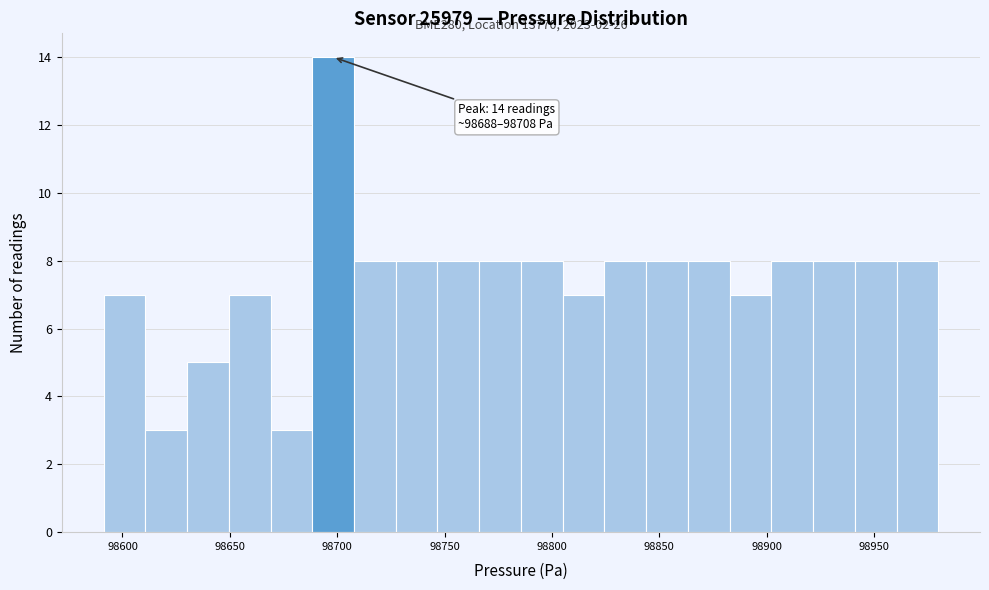

Read against the x-axis, roughly where is the centre of the tallest bar?

98700